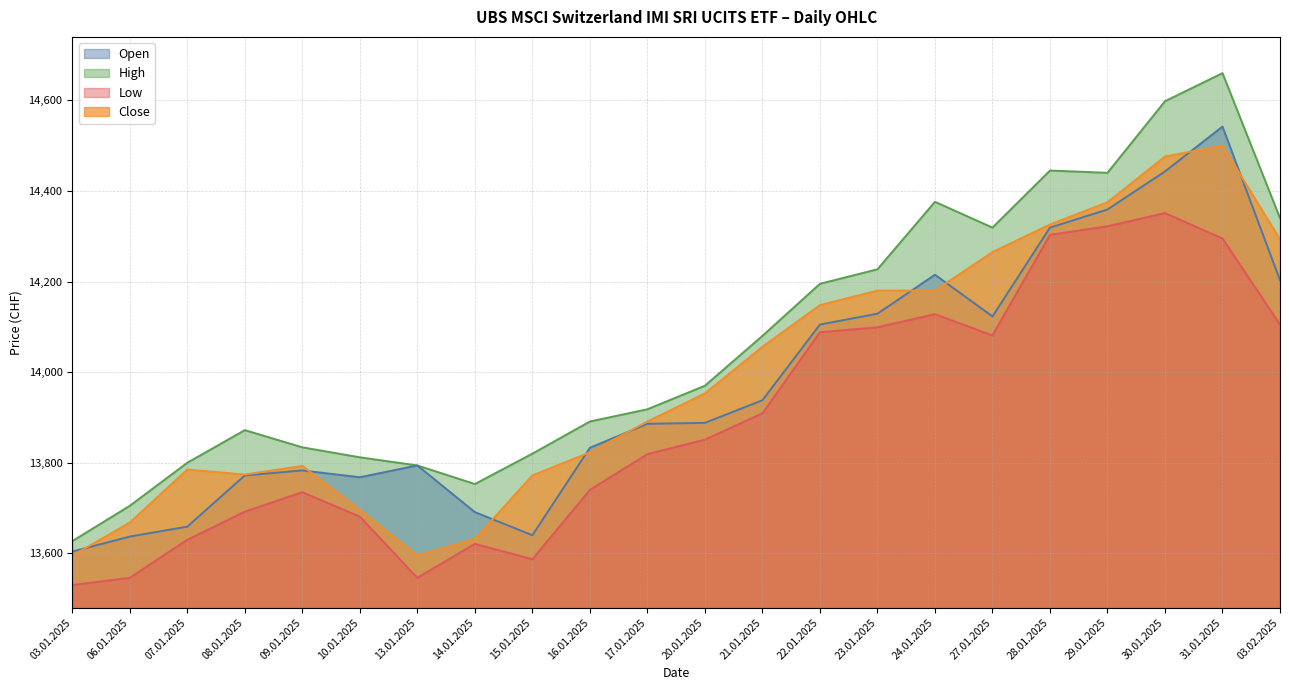

At 08.01.2025, list the series in order from largest to smallest.

High, Close, Open, Low